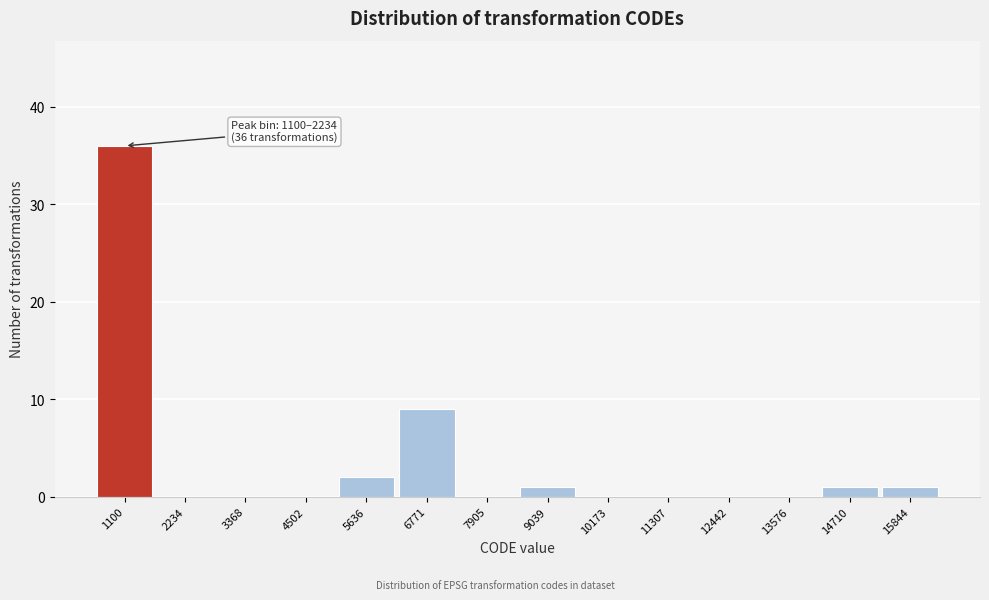

Reading left to right, what are all the values shown in this chart?

1100=36	2234=0	3368=0	4502=0	5636=2	6771=9	7905=0	9039=1	10173=0	11307=0	12442=0	13576=0	14710=1	15844=1